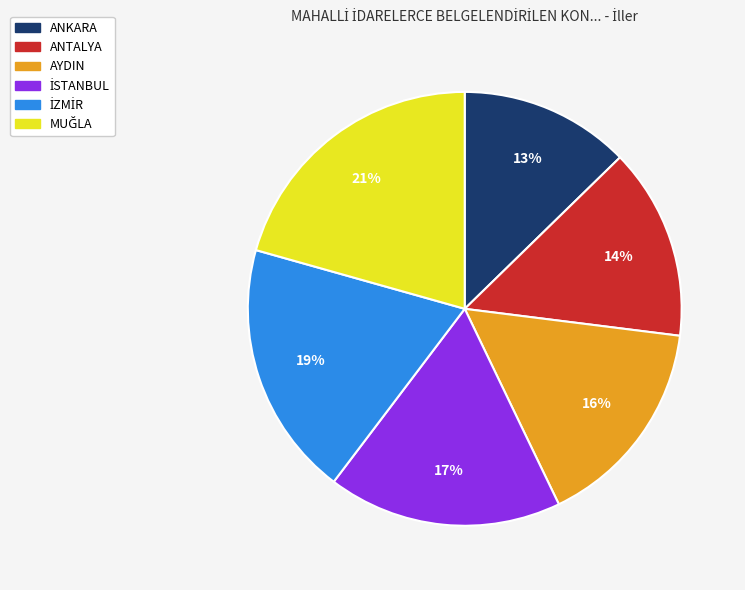

To the nearest percent, what portion does ANKARA represent?

13%